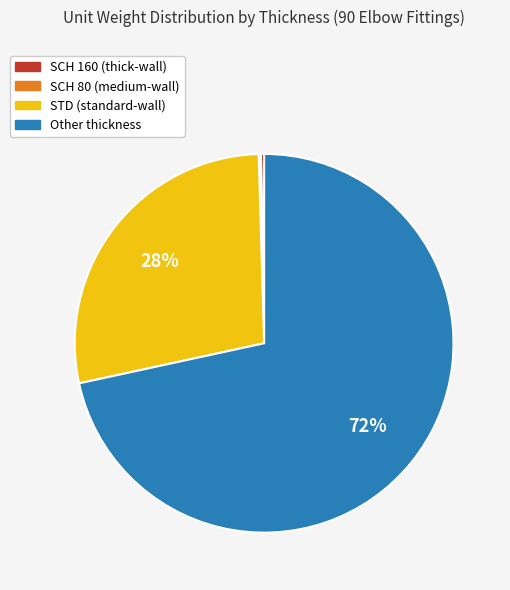

Does any single category account for the majority?

Yes